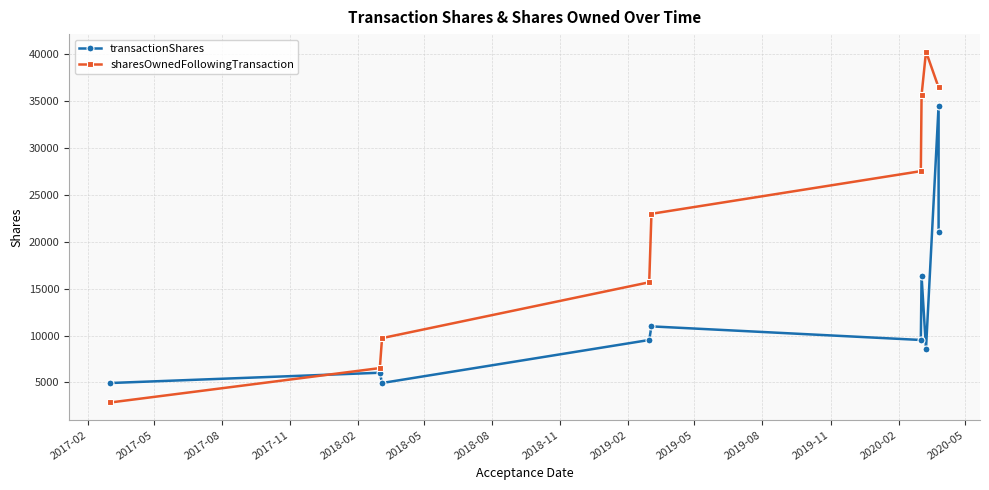

Between 2018-02 and 2017-11, which is larger?

2018-02